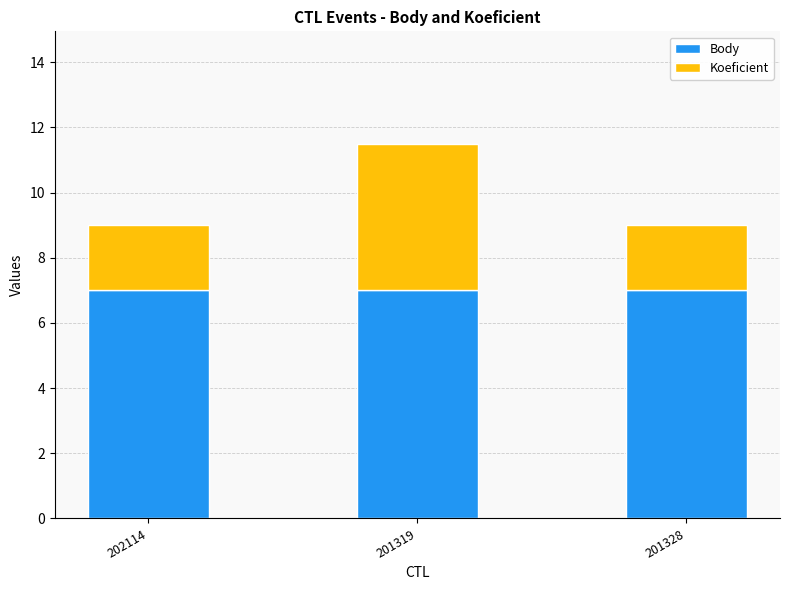

What is the sum of the Body values at 201319 and 201328?

14.0